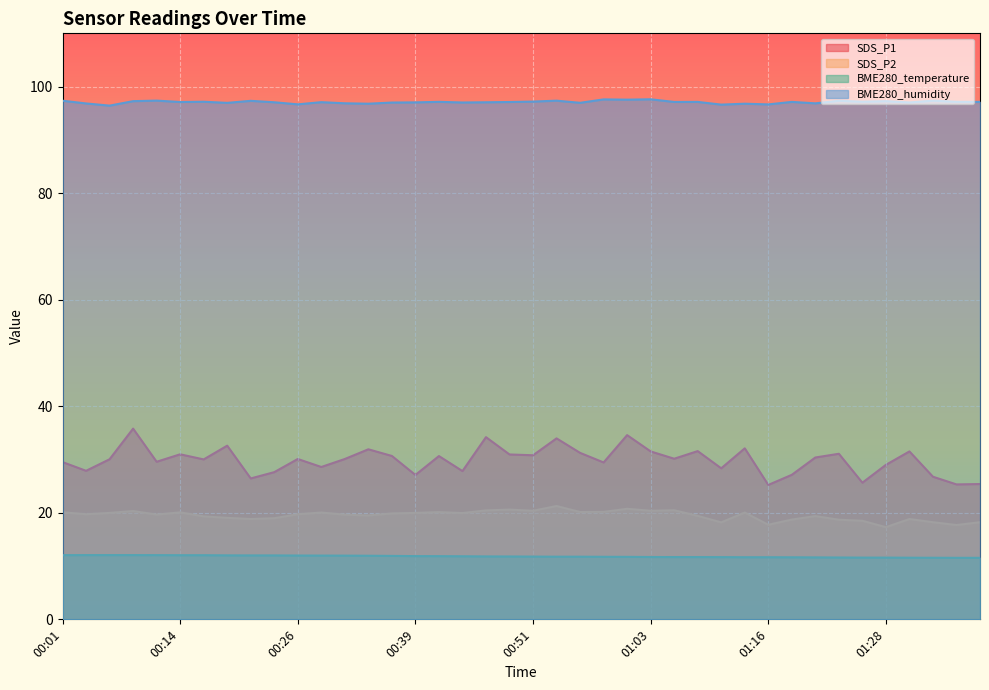

True or false: SDS_P1 and SDS_P2 intersect in this chart.

False